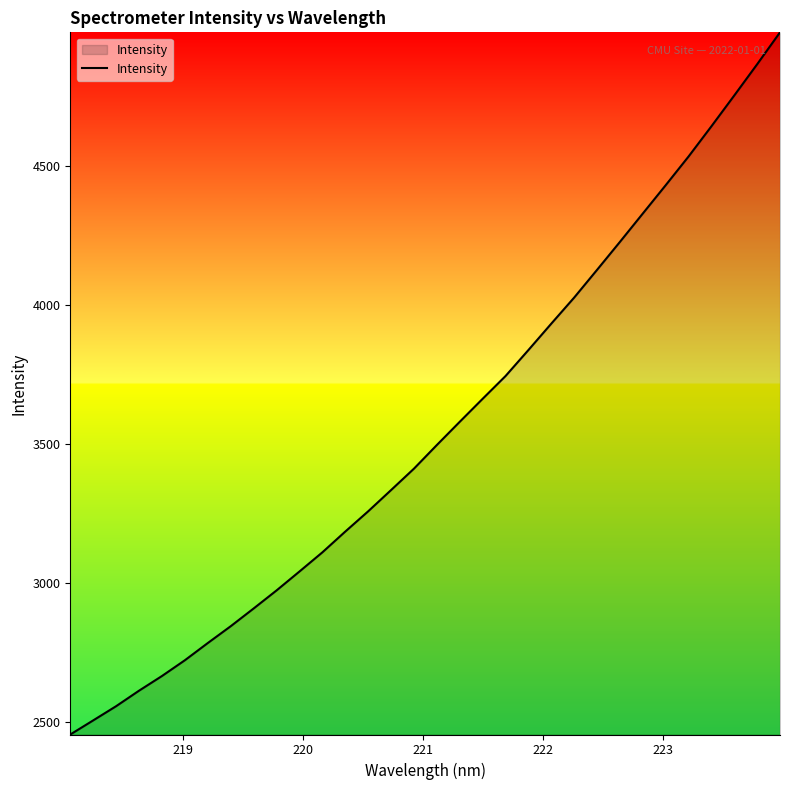

What is the greatest value displayed?

4982.1